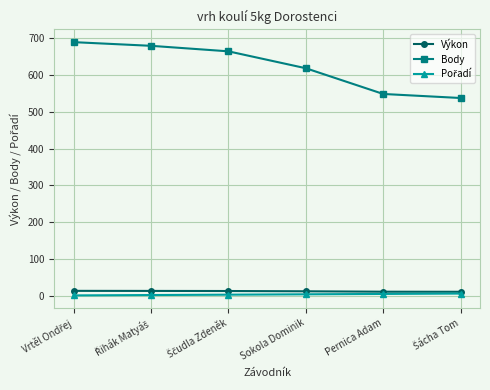

What is the label of the 5th point from the left?

Pernica Adam